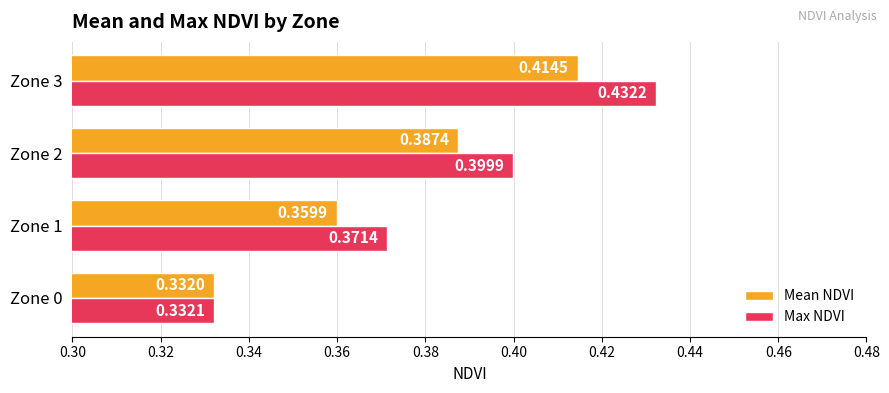

Which series has the largest range (max minus min)?

Max NDVI